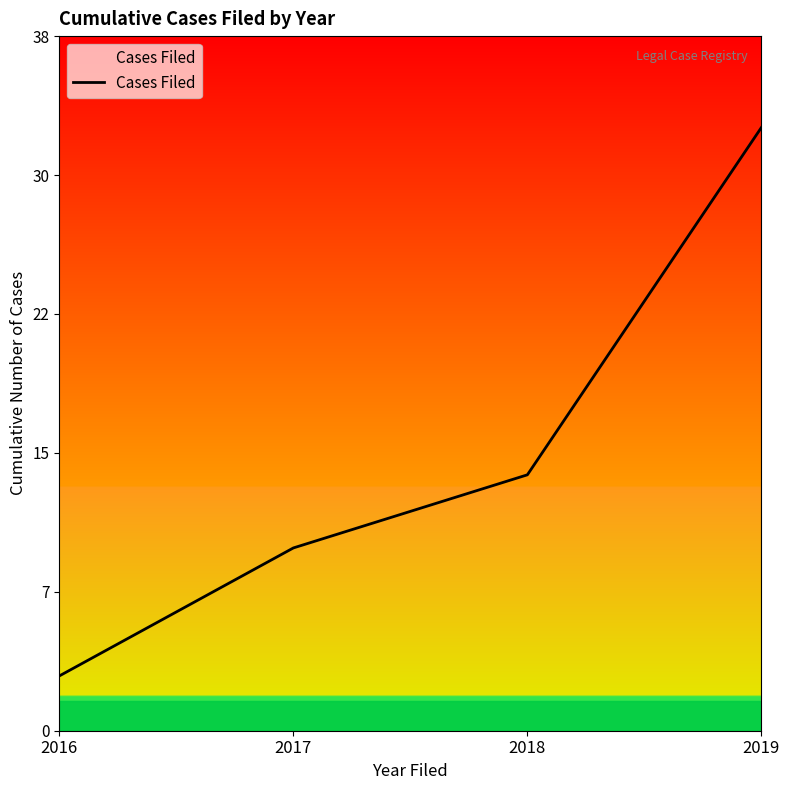

What is the change in value from 2016 to 2017?

+7